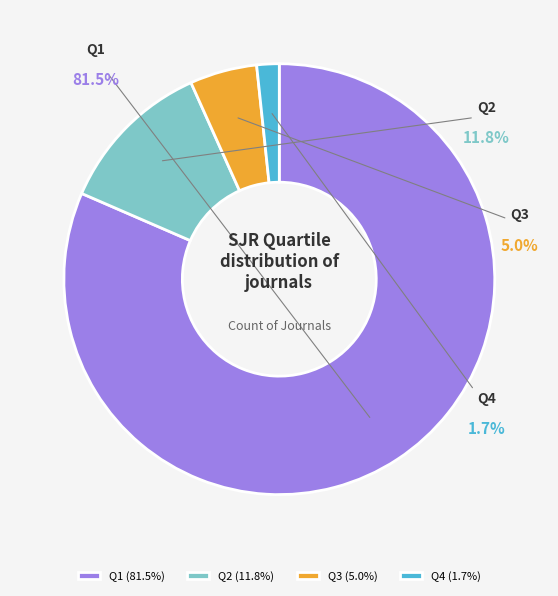

Is it true that Q3 is 5% of the pie?

True